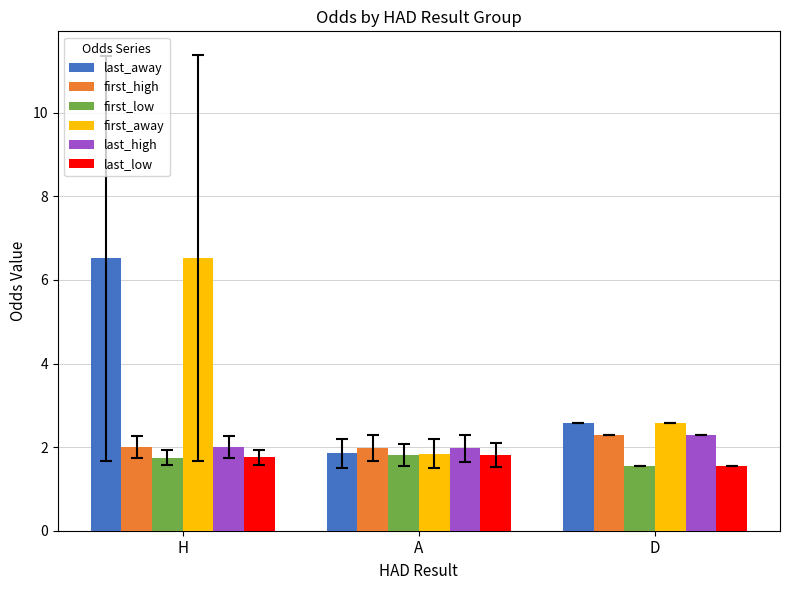

Which category has the highest value in the last_away series?

H